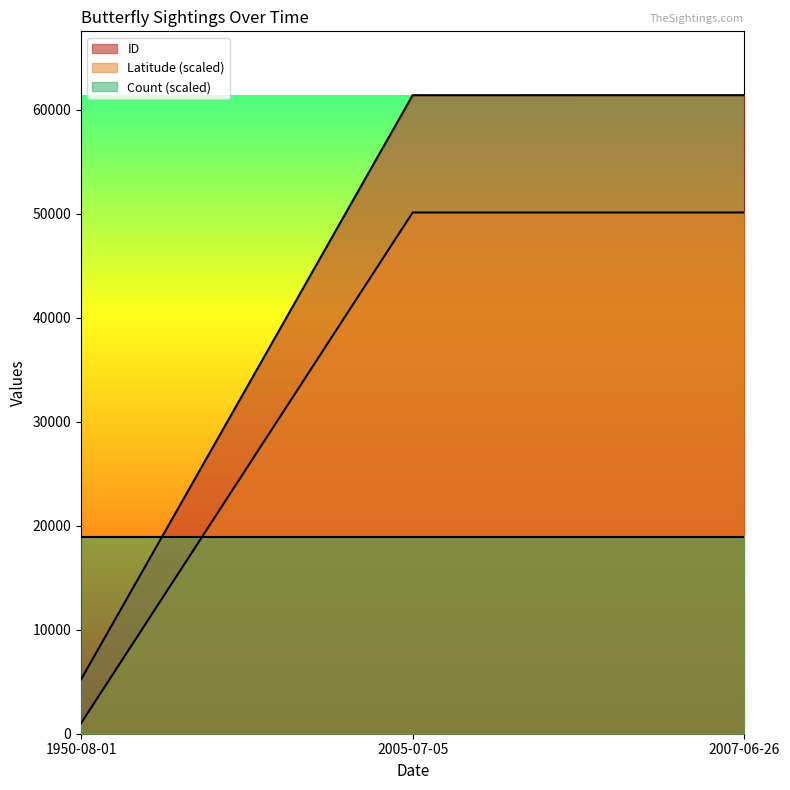

At 2007-06-26, list the series in order from smallest to largest.

Count (scaled), Latitude (scaled), ID